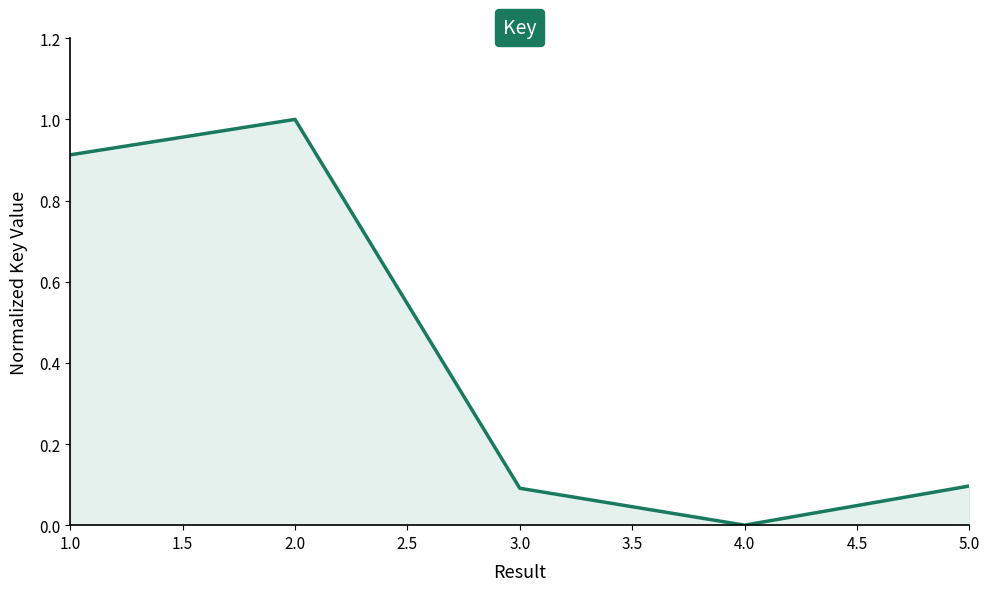

True or false: there are more than 2 points higher than both neighbors.

False